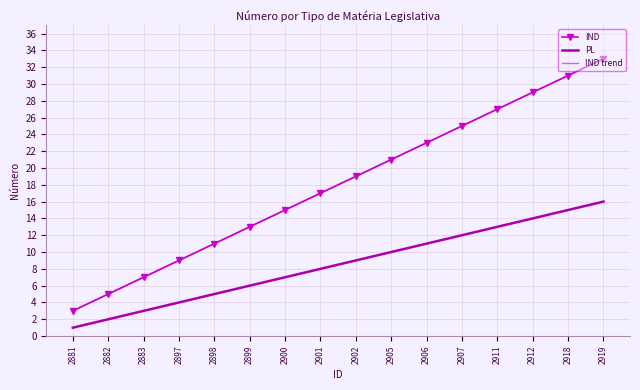

What is the value of the PL point at the 7th from the left?

7